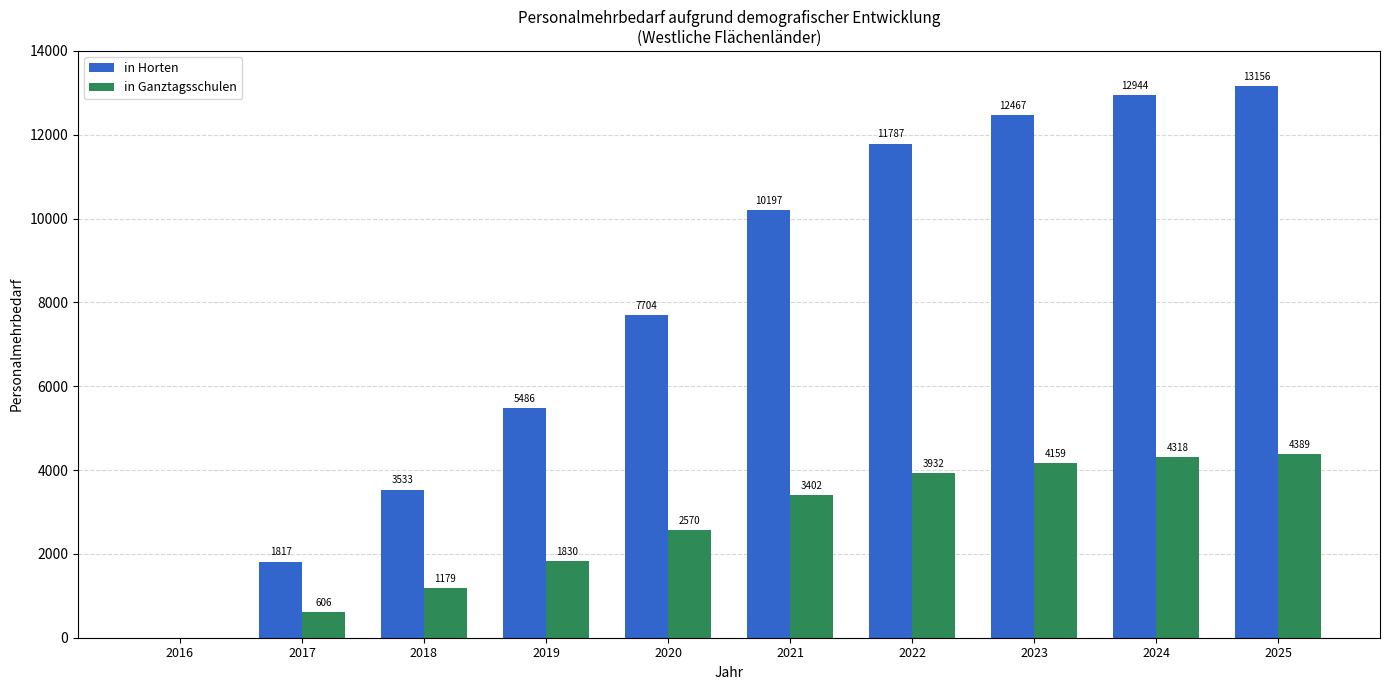

Which series changed the most between 2019 and 2021?

in Horten